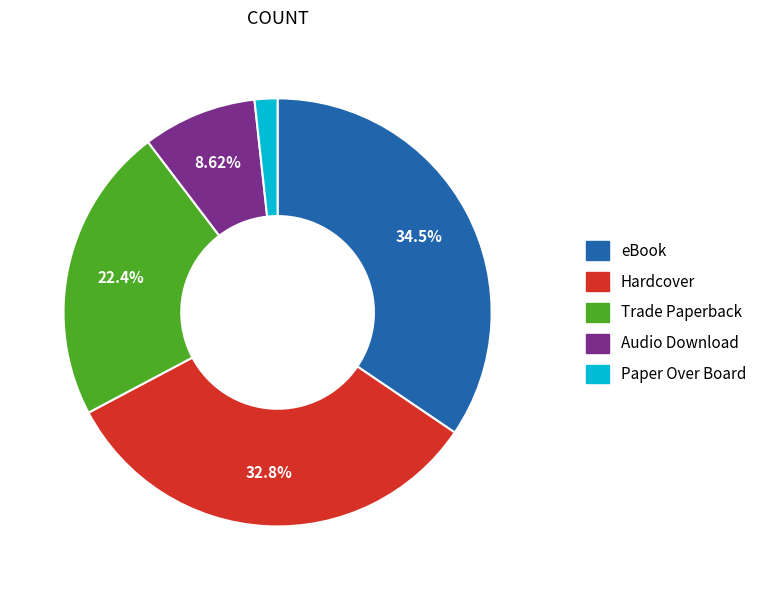

Is there any slice that represents more than half of the pie?

No